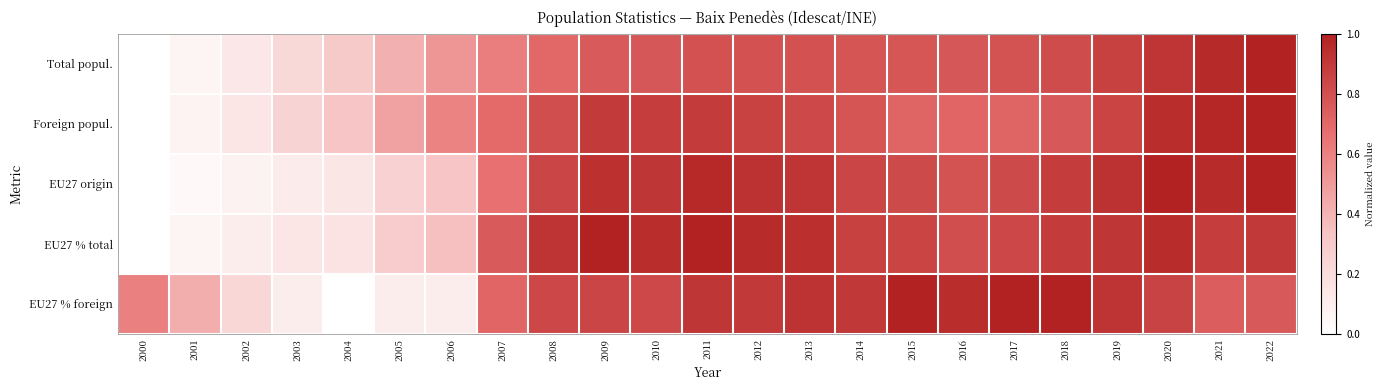

Reading left to right, list all the values displayed in this chart.

Total popul.: 2000=0.0	2001=0.1	2002=0.1	2003=0.2	2004=0.3	2005=0.4	2006=0.5	2007=0.6	2008=0.7	2009=0.8	2010=0.8	2011=0.8	2012=0.8	2013=0.8	2014=0.8	2015=0.8	2016=0.8	2017=0.8	2018=0.8	2019=0.9	2020=0.9	2021=1.0	2022=1.0
Foreign popul.: 2000=0.0	2001=0.1	2002=0.2	2003=0.3	2004=0.3	2005=0.5	2006=0.6	2007=0.7	2008=0.8	2009=0.9	2010=0.9	2011=0.9	2012=0.9	2013=0.8	2014=0.8	2015=0.7	2016=0.7	2017=0.7	2018=0.8	2019=0.8	2020=0.9	2021=1.0	2022=1.0
EU27 origin: 2000=0.0	2001=0.0	2002=0.1	2003=0.1	2004=0.1	2005=0.3	2006=0.3	2007=0.7	2008=0.8	2009=0.9	2010=0.9	2011=1.0	2012=0.9	2013=0.9	2014=0.8	2015=0.8	2016=0.8	2017=0.8	2018=0.9	2019=0.9	2020=1.0	2021=1.0	2022=1.0
EU27 % total: 2000=0.0	2001=0.1	2002=0.1	2003=0.1	2004=0.2	2005=0.3	2006=0.4	2007=0.8	2008=0.9	2009=1.0	2010=1.0	2011=1.0	2012=1.0	2013=0.9	2014=0.9	2015=0.9	2016=0.8	2017=0.8	2018=0.9	2019=0.9	2020=1.0	2021=0.9	2022=0.9
EU27 % foreign: 2000=0.6	2001=0.4	2002=0.2	2003=0.1	2004=0.0	2005=0.1	2006=0.1	2007=0.7	2008=0.8	2009=0.8	2010=0.8	2011=0.9	2012=0.9	2013=0.9	2014=0.9	2015=1.0	2016=0.9	2017=1.0	2018=1.0	2019=0.9	2020=0.9	2021=0.7	2022=0.8